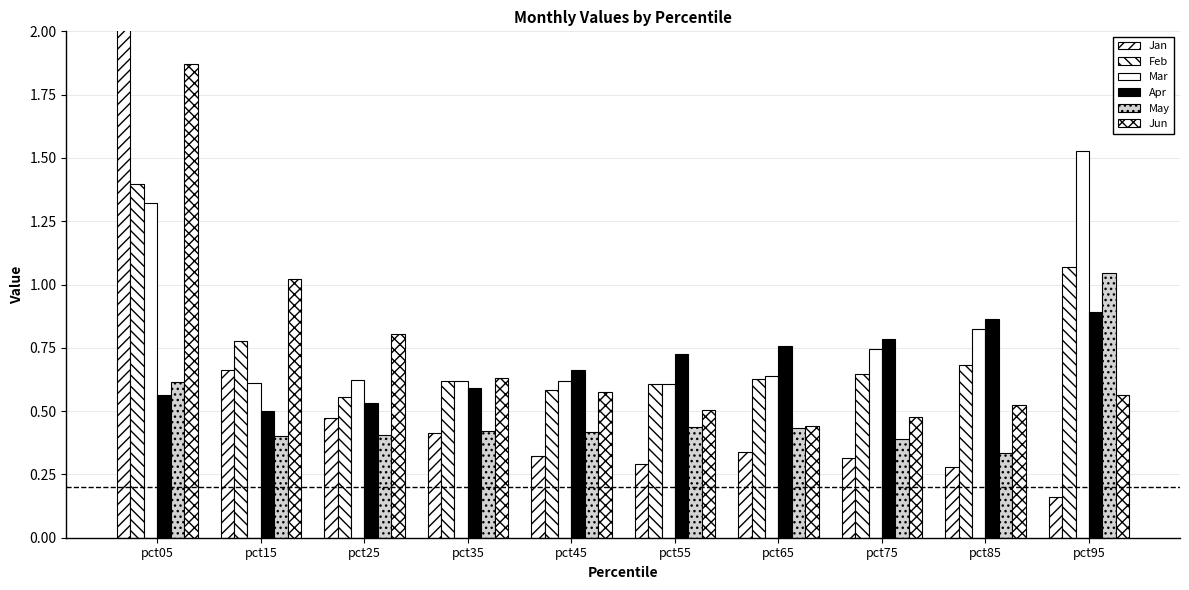

Which series has the largest total across all categories?

Mar